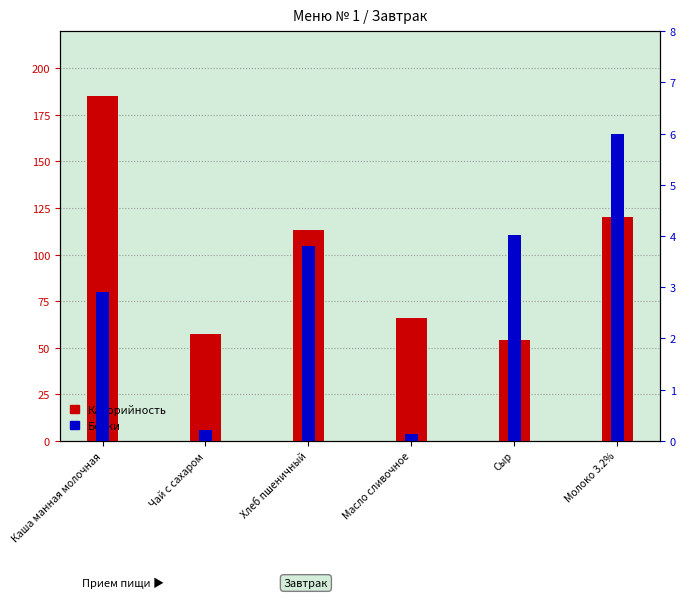

The Белки series shows 0.3 at Чай с сахаром. True or false?

False